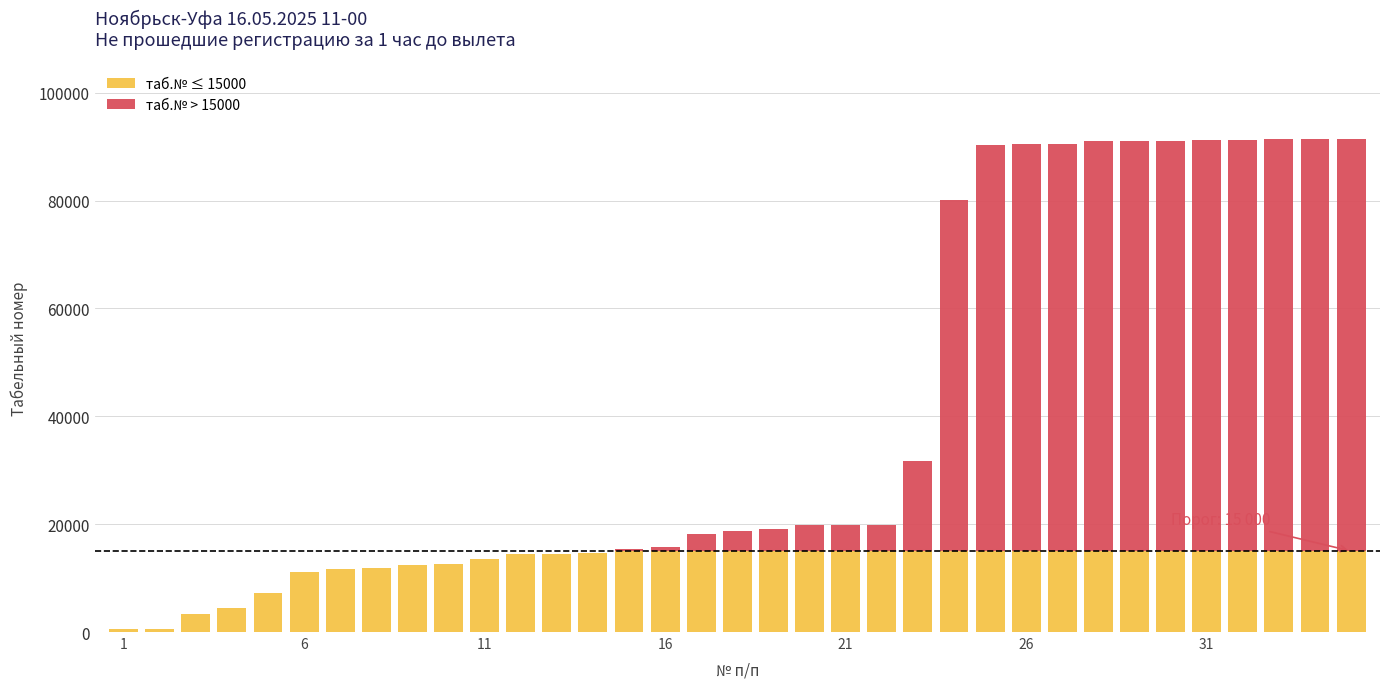

What is the difference between the maximum and minimum values in the таб.№ ≤ 15000 series?

14445